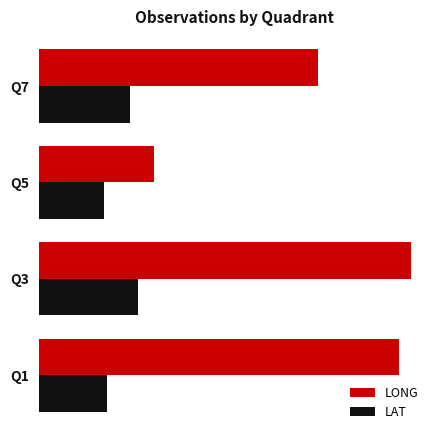

Which category has the highest value in the LONG series?

Q3